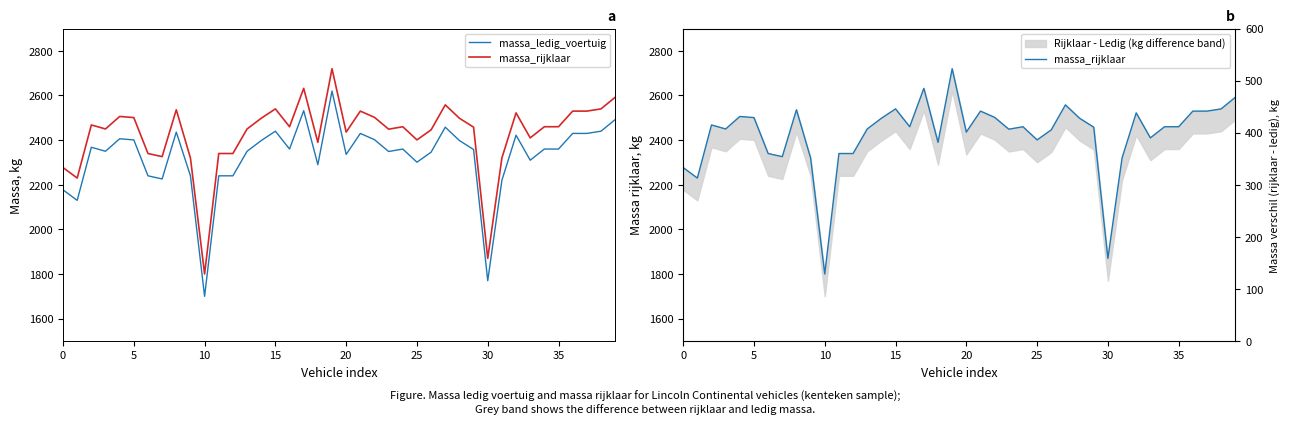

Rank the series by their average value, from lowest to highest.

massa_ledig_voertuig, massa_rijklaar